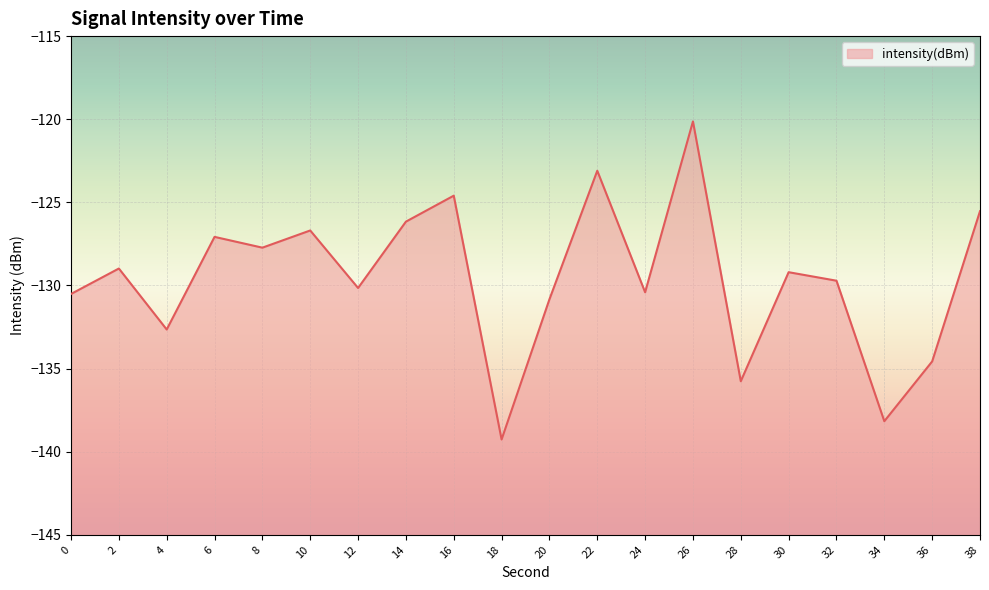

At which category does the data reach its first local peak?

2